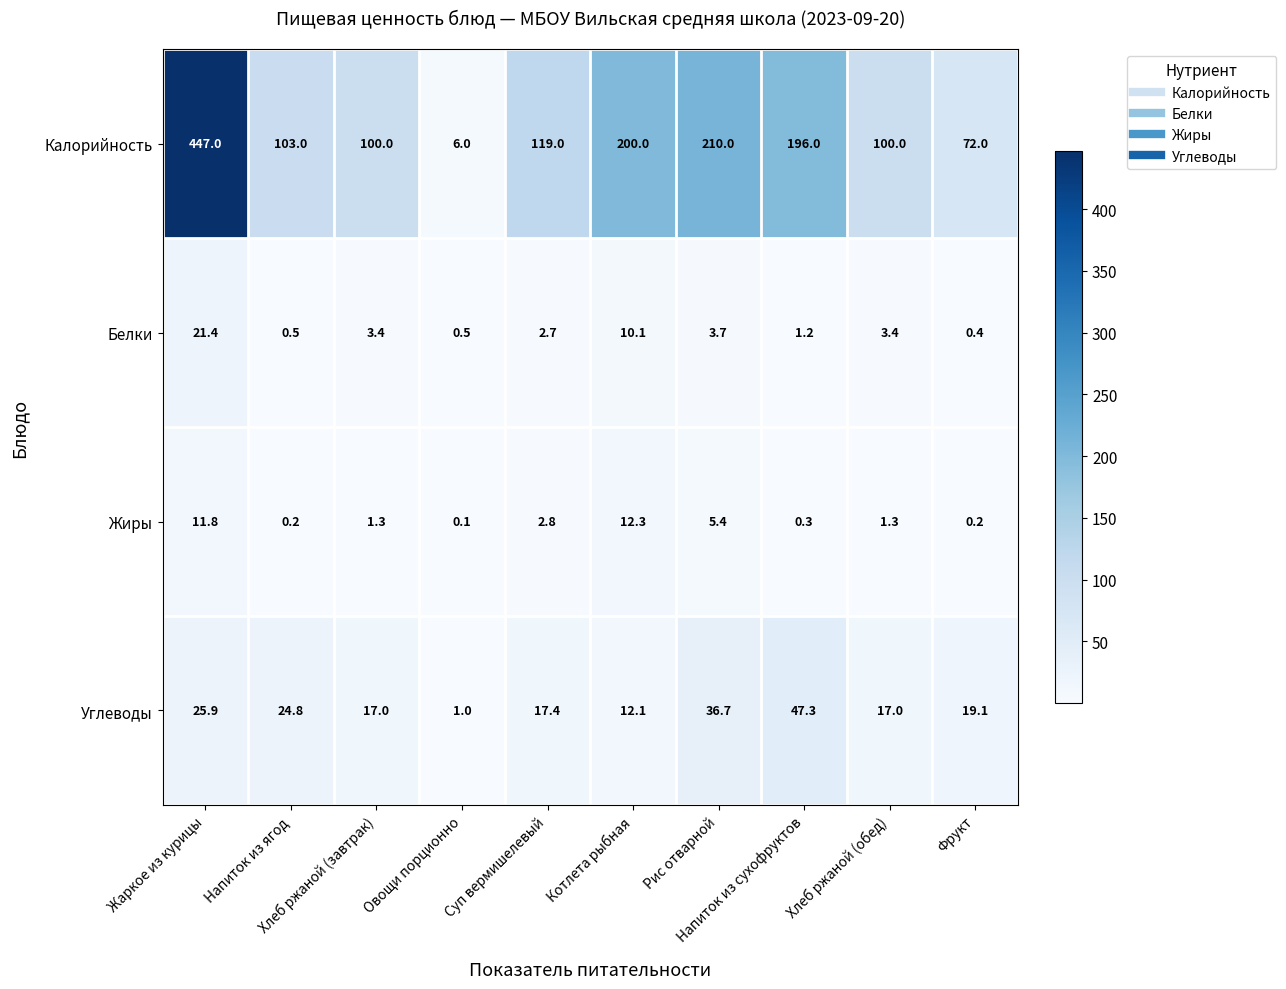

What is the sum of all Калорийность values?

1553.0